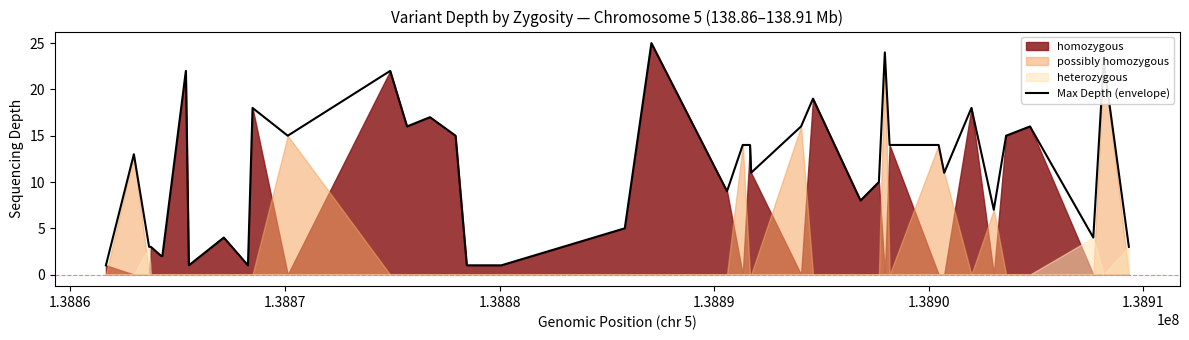

How many points are higher than both their immediate neighbors (excluding endpoints)?

12